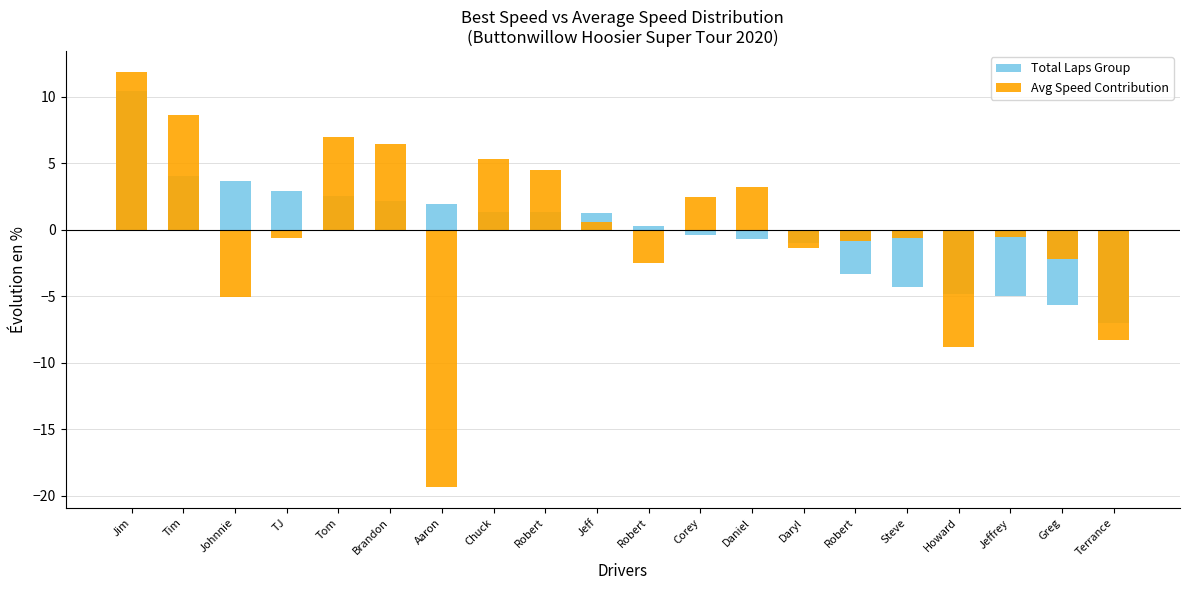

Reading left to right, what are all the values shown in this chart?

Total Laps Group: Jim=10.4	Tim=4.1	Johnnie=3.7	TJ=2.9	Tom=2.6	Brandon=2.2	Aaron=1.9	Chuck=1.4	Robert=1.4	Jeff=1.3	Robert=0.3	Corey=-0.4	Daniel=-0.7	Daryl=-1.0	Robert=-3.3	Steve=-4.3	Howard=-4.8	Jeffrey=-5.0	Greg=-5.7	Terrance=-7.0
Avg Speed Contribution: Jim=11.9	Tim=8.7	Johnnie=-5.1	TJ=-0.6	Tom=7.0	Brandon=6.4	Aaron=-19.3	Chuck=5.3	Robert=4.5	Jeff=0.6	Robert=-2.5	Corey=2.4	Daniel=3.3	Daryl=-1.4	Robert=-0.8	Steve=-0.6	Howard=-8.8	Jeffrey=-0.5	Greg=-2.2	Terrance=-8.3